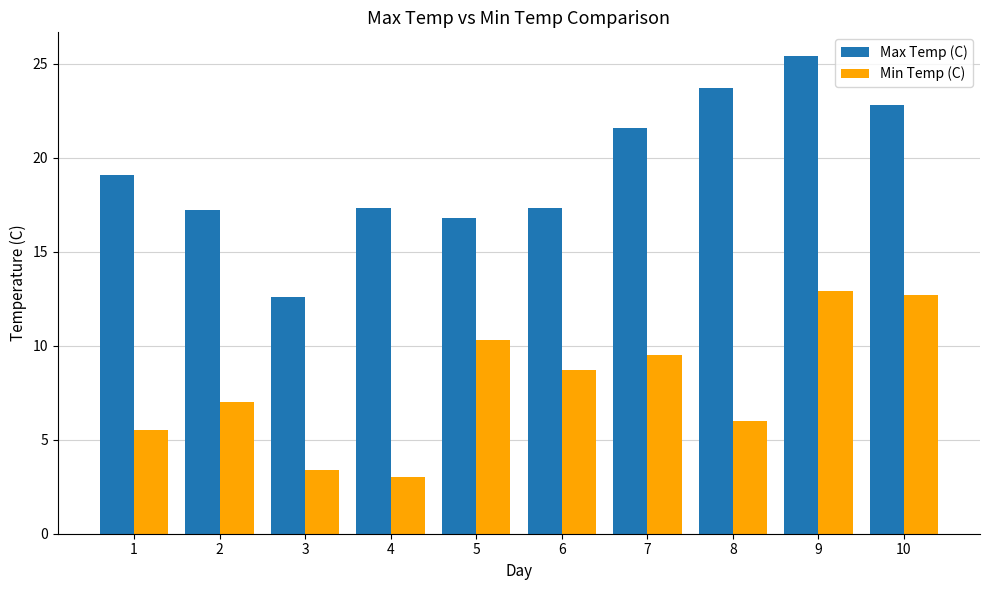

How many data points in Min Temp (C) are above 8?

5